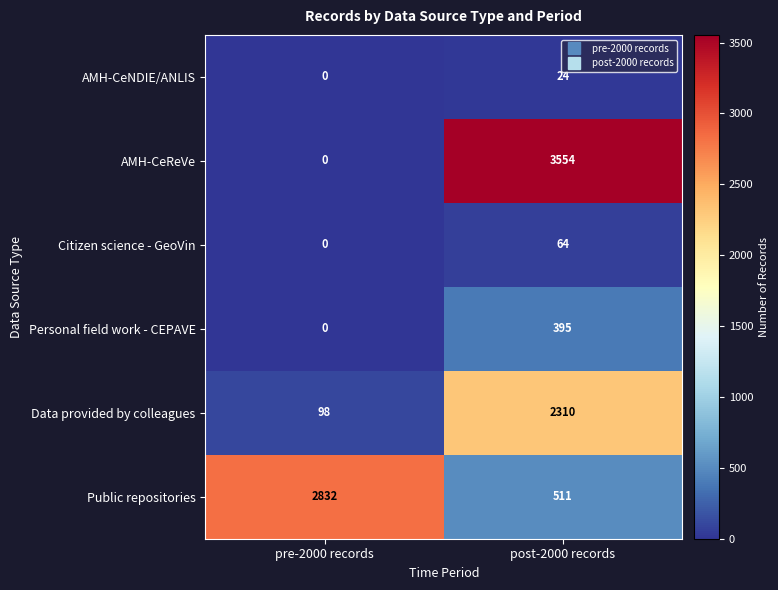

What is the average value of the Public repositories series?

1672